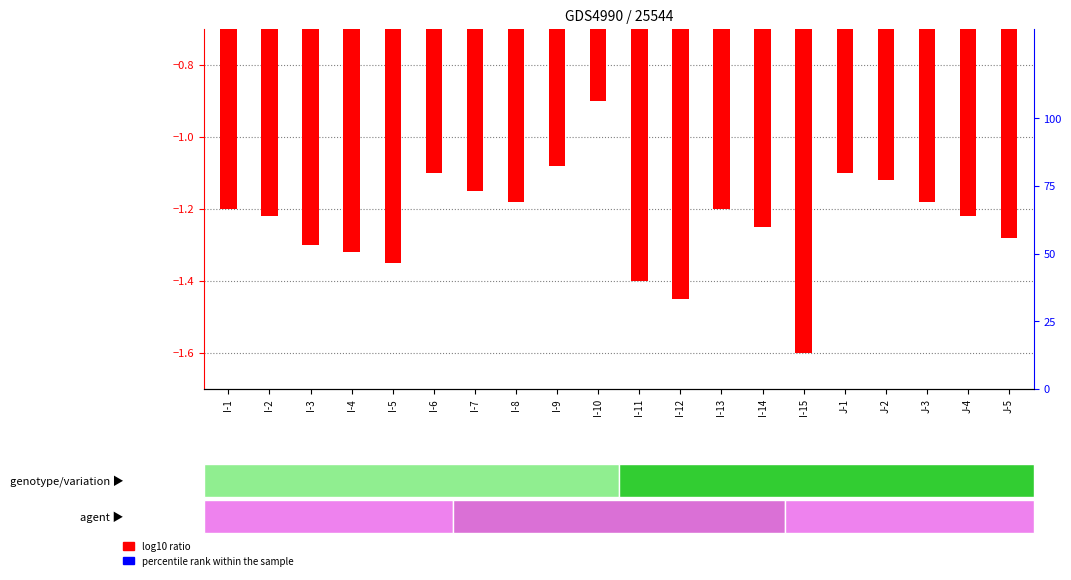

Is the value of percentile rank within the sample at I-9 greater than the value of log10 ratio at I-9?

Yes